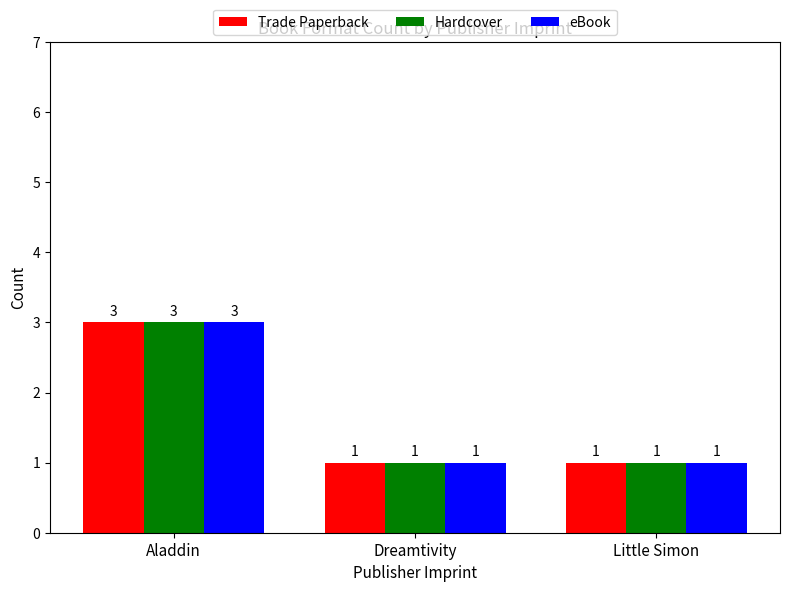

The eBook series shows 3 at Aladdin. True or false?

True